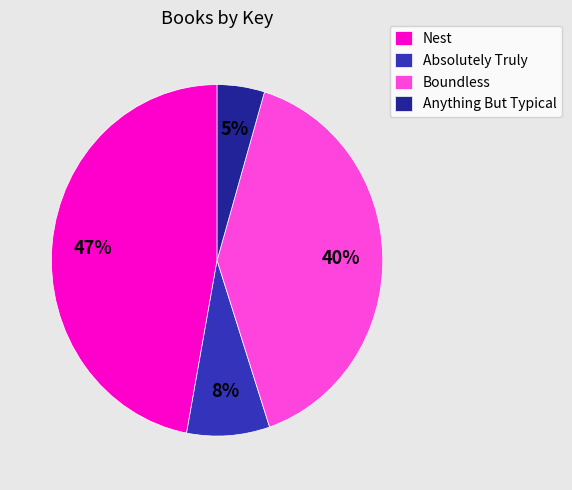

To the nearest percent, what is the average slice percentage?

25%